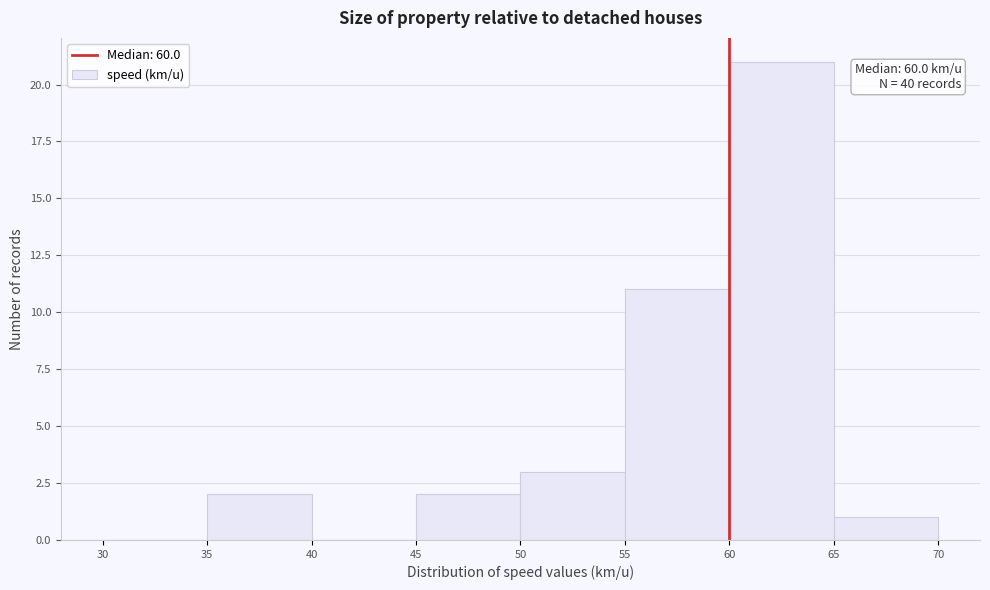

Over which range of the x-axis is the bar tallest?

60 to 65